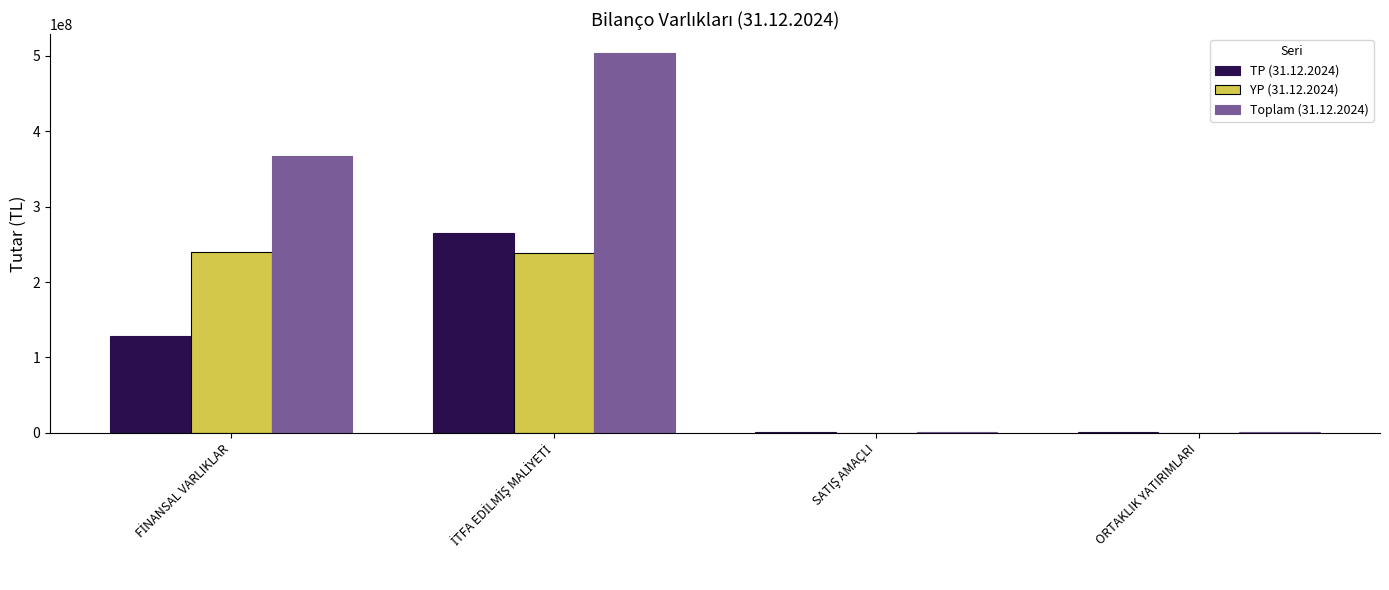

Are the bars horizontal?

No